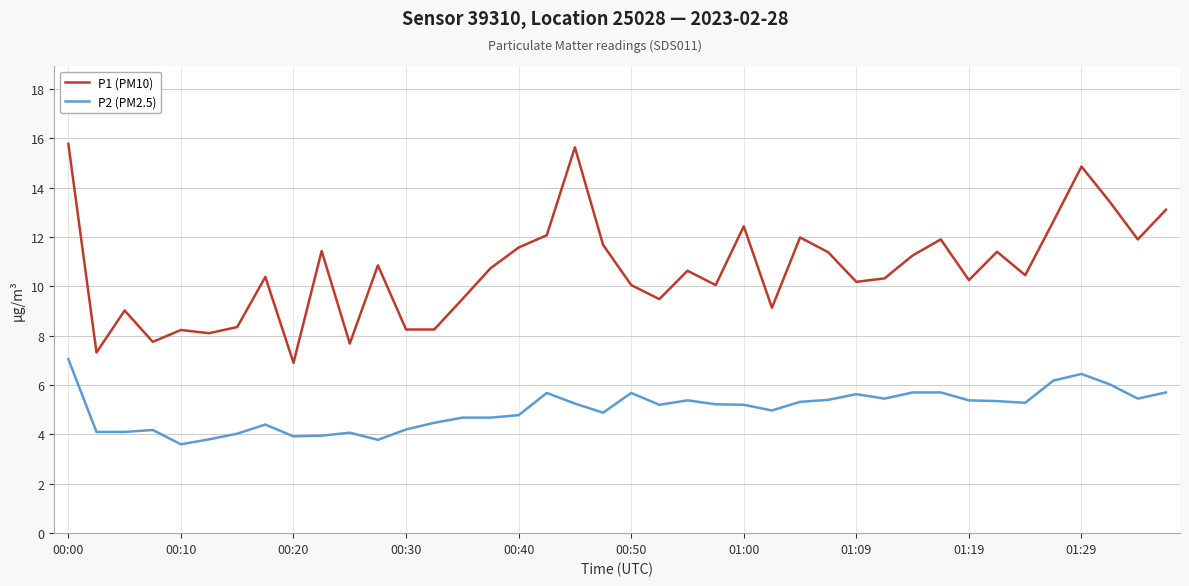

Is this an area chart (filled region under the line)?

No